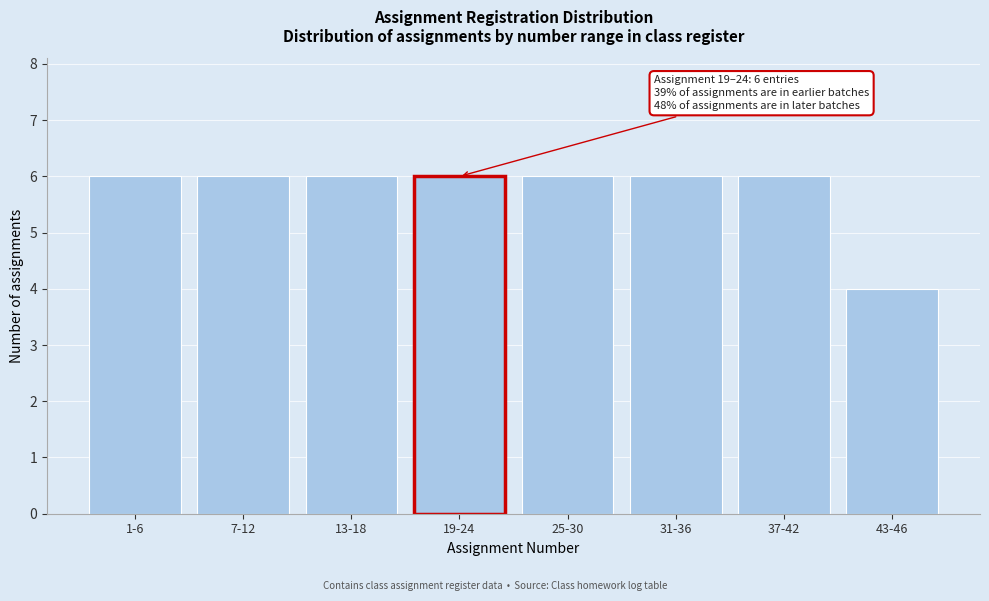

Reading left to right, extract all data points from this chart.

6	6	6	6	6	6	6	4